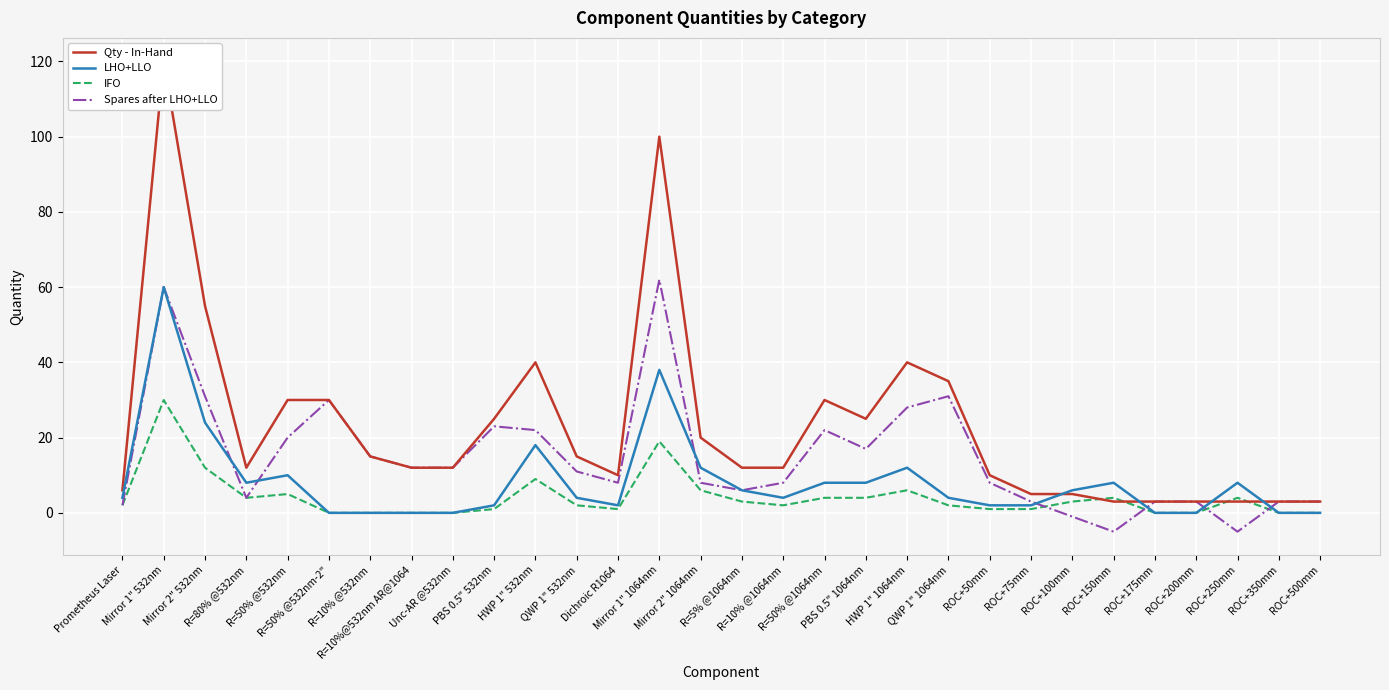

Is it true that IFO equals 1 at QWP 1" 532nm?

False